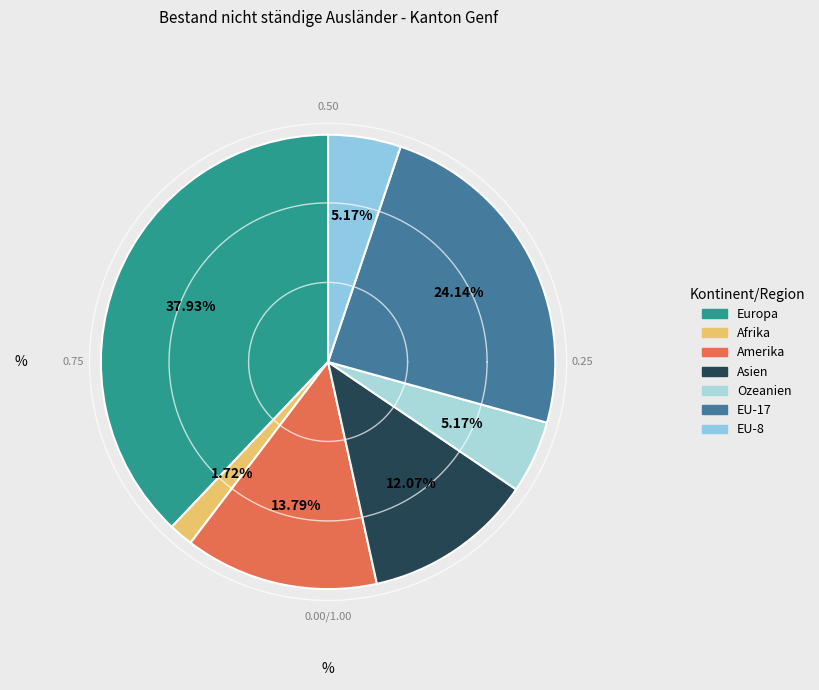

What is the ratio of the value at EU-8 to the value at Europa?

0.1